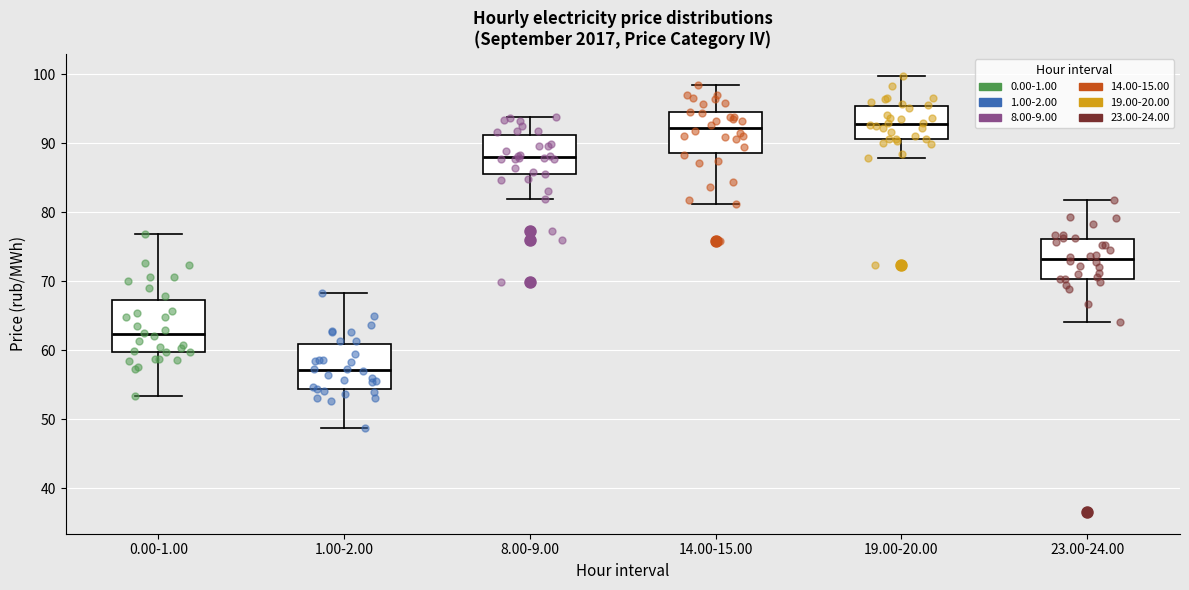

Reading left to right, read every box against the y-axis: the position of its median line, the range the box covers, and the ends of its whiskers. The values are not printed on the chart, so give them approximately, as read against the axis.

0.00-1.00: median 62, box 60 to 67, whiskers 53 to 77
1.00-2.00: median 57, box 54 to 61, whiskers 49 to 68
8.00-9.00: median 88, box 86 to 91, whiskers 82 to 94
14.00-15.00: median 92, box 89 to 95, whiskers 81 to 99
19.00-20.00: median 93, box 91 to 95, whiskers 88 to 100
23.00-24.00: median 73, box 70 to 76, whiskers 64 to 82